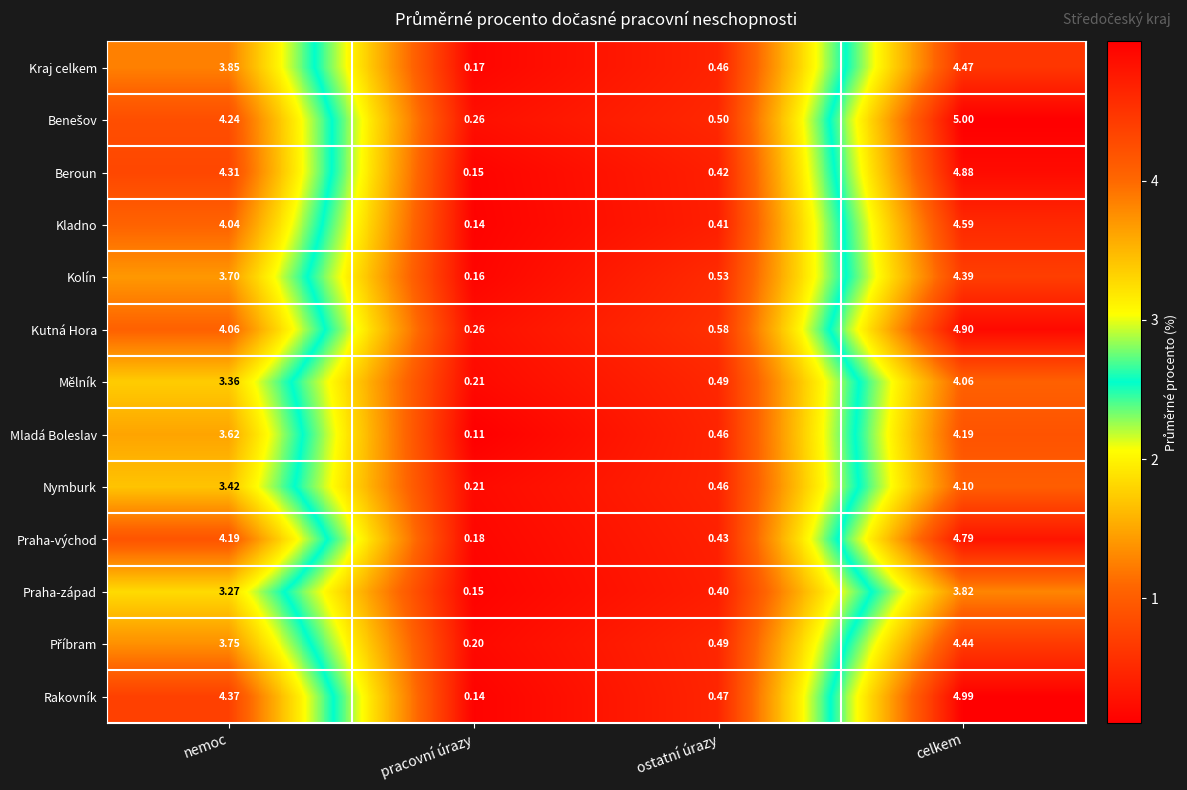

Where does the Kolín series first go above 3?

nemoc